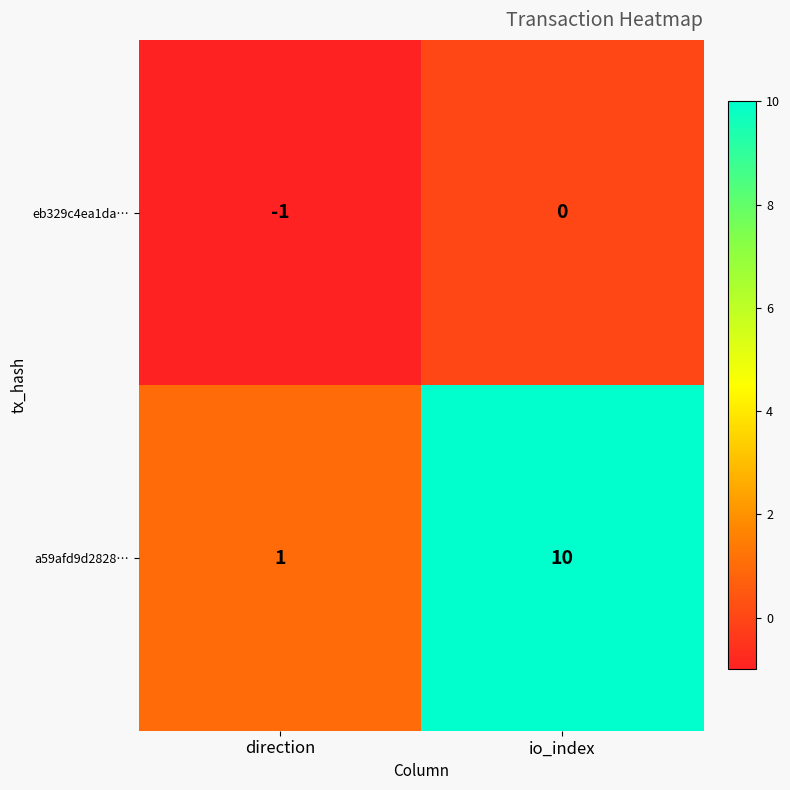

Reading right to left, extract all data points from this chart.

eb329c4ea1da…: io_index=0	direction=-1
a59afd9d2828…: io_index=10	direction=1